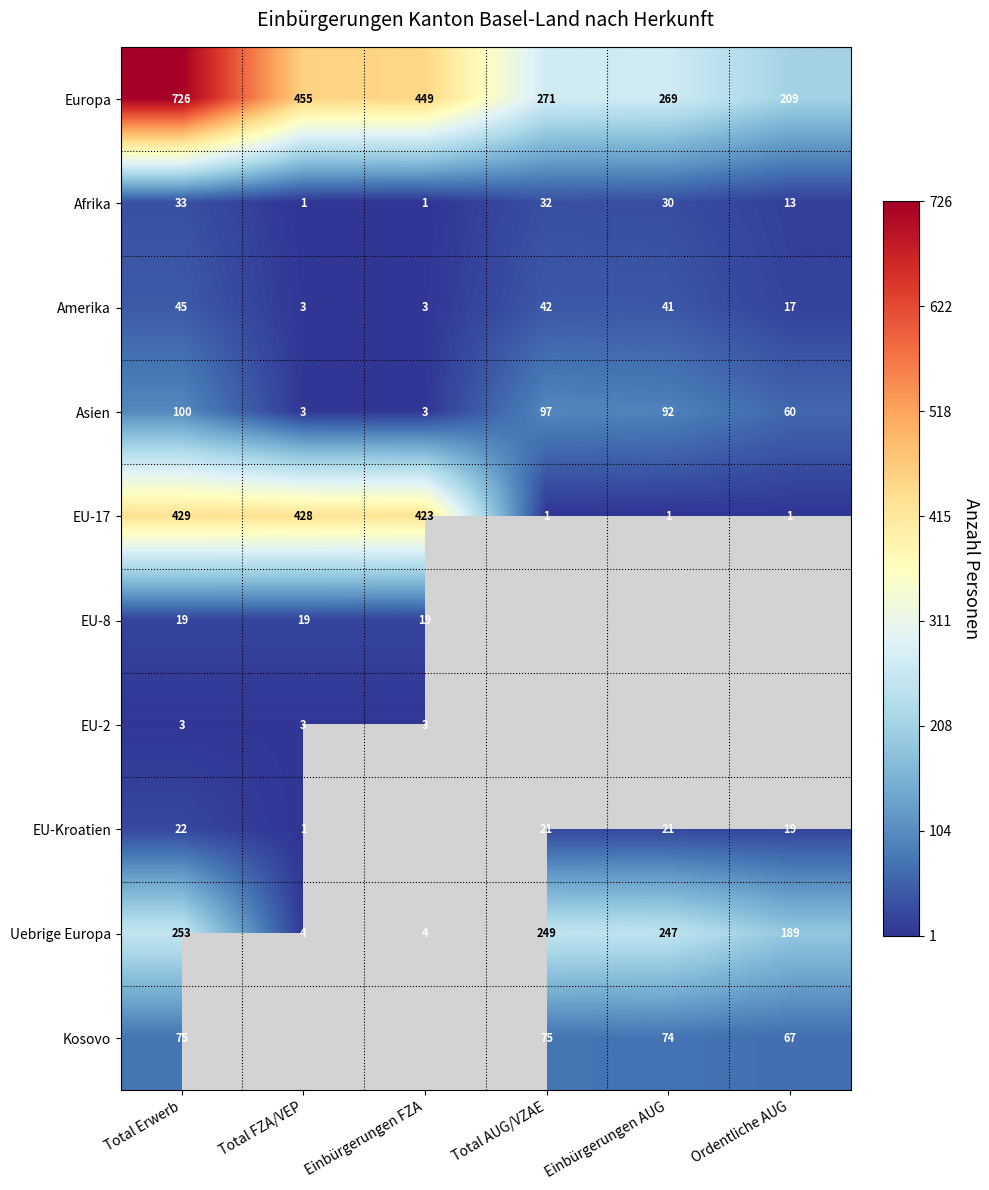

Where is Afrika nearest to the value 17?

Ordentliche AUG